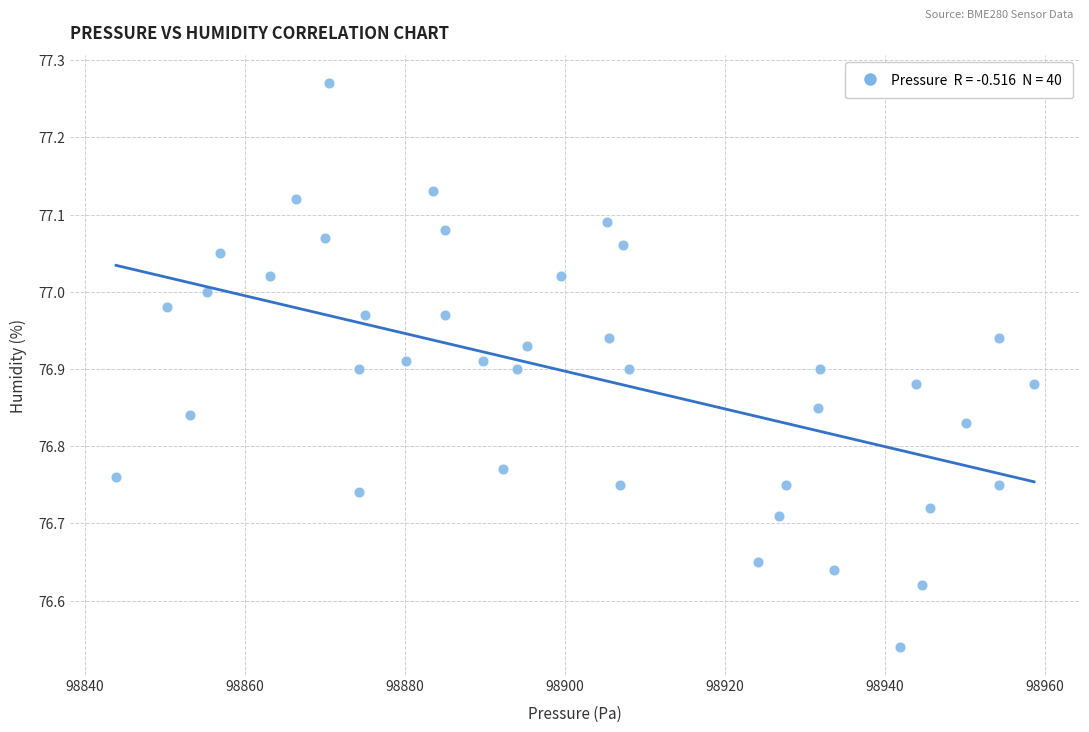

What is the range of X values (max minus min)?

114.8